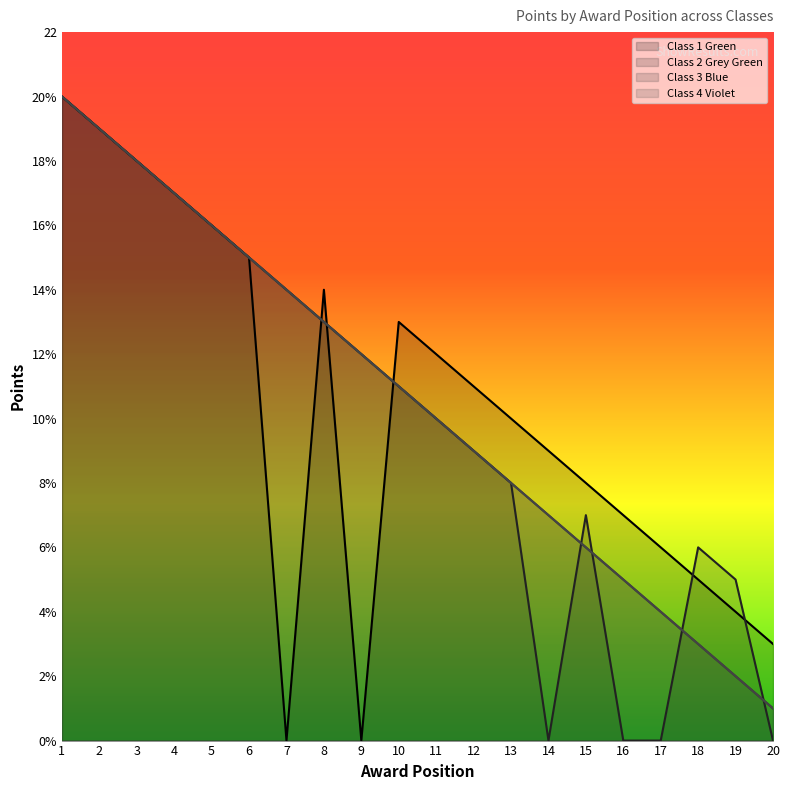

Between 3 and 11, which series saw the biggest shift?

Class 2 Grey Green